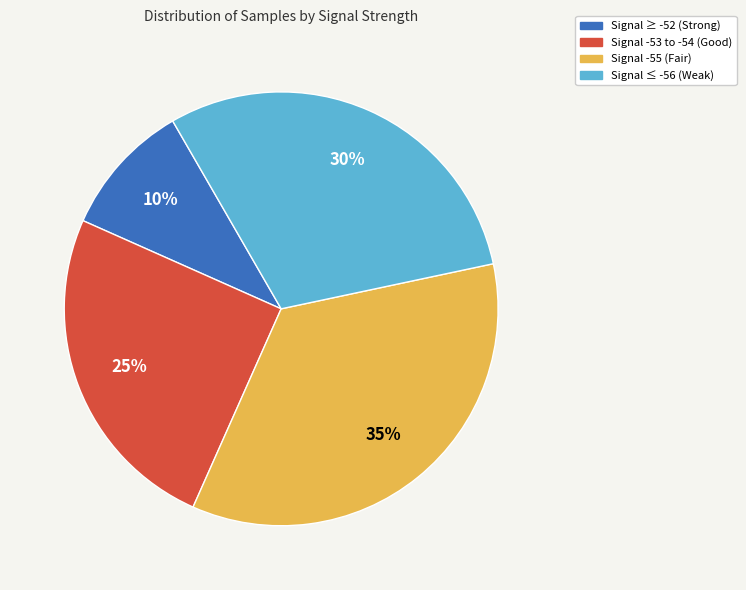

Count the number of slices in the pie.

4